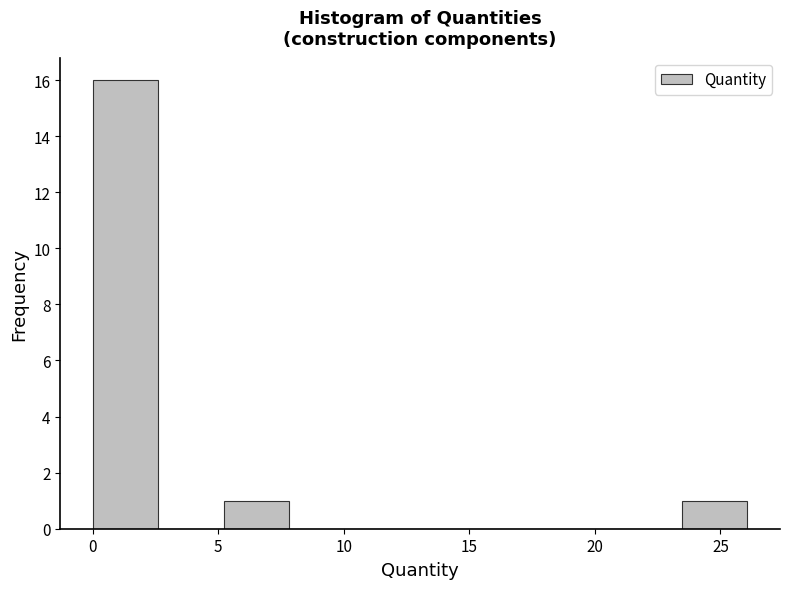

Which range on the x-axis has the tallest bar?

0.0 to 2.5